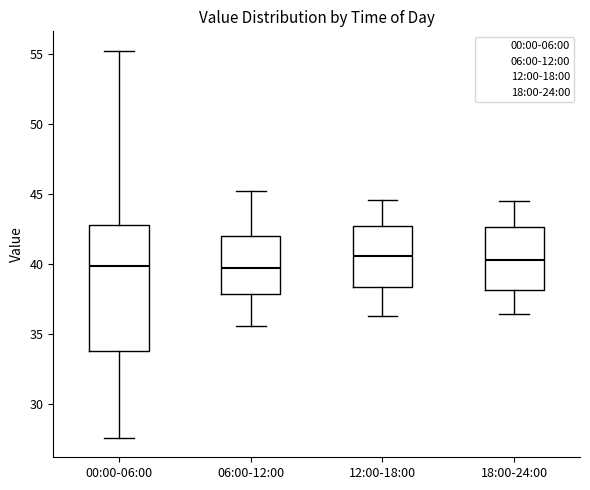

Where is the upper edge of the box for 00:00-06:00 on the y-axis? The values are not printed on the chart, so give them approximately, as read against the axis.

43.0